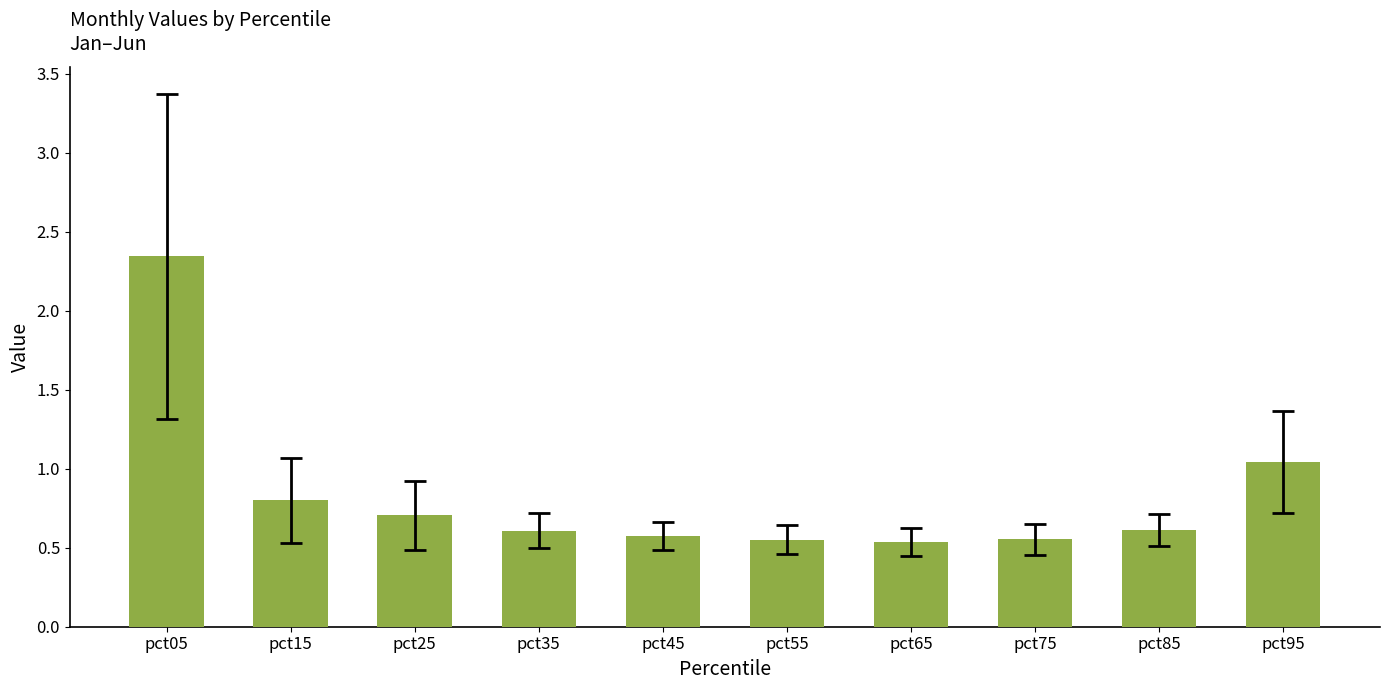

What is the approximate value at pct25?

0.7